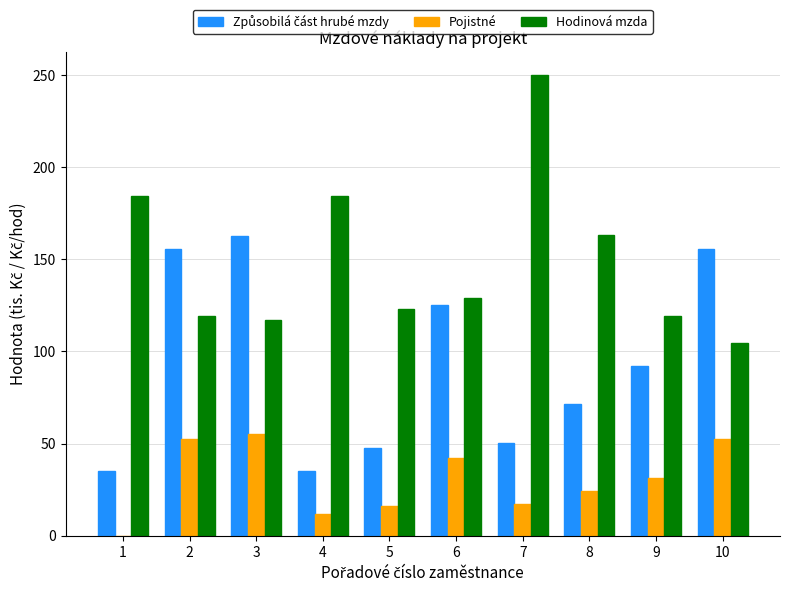

Are the bars horizontal?

No